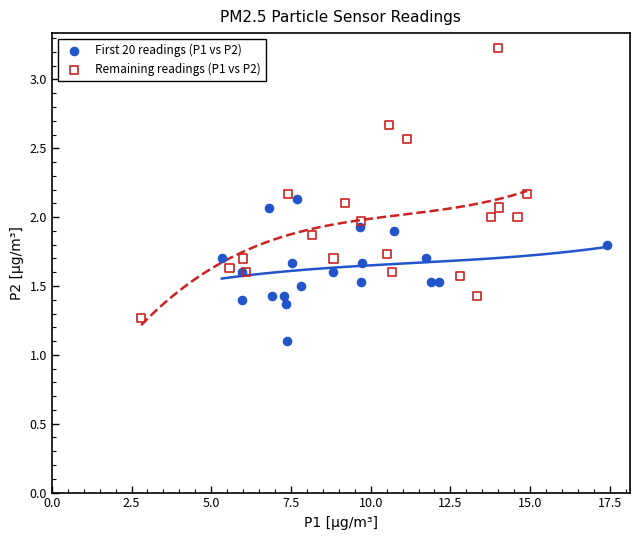

What are all the series names shown in the legend?

First 20 readings (P1 vs P2), Remaining readings (P1 vs P2)